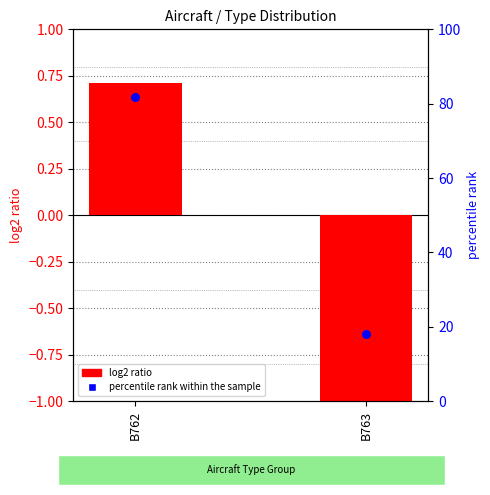

Which series has the largest Y range (max minus min)?

percentile rank within the sample